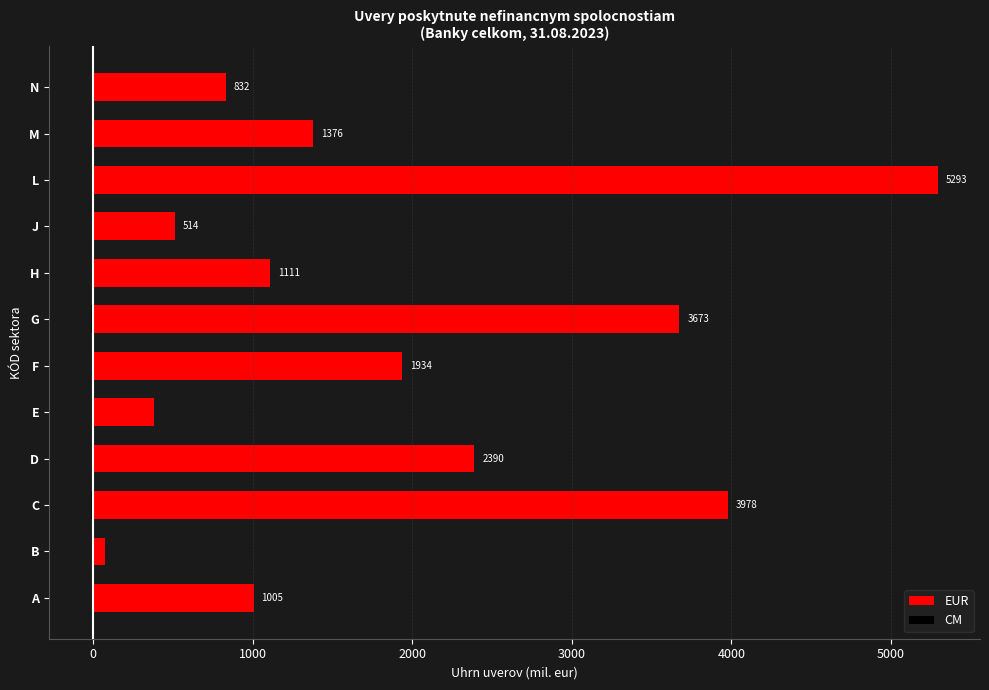

True or false: CM has a value of -7.1 at B.

False